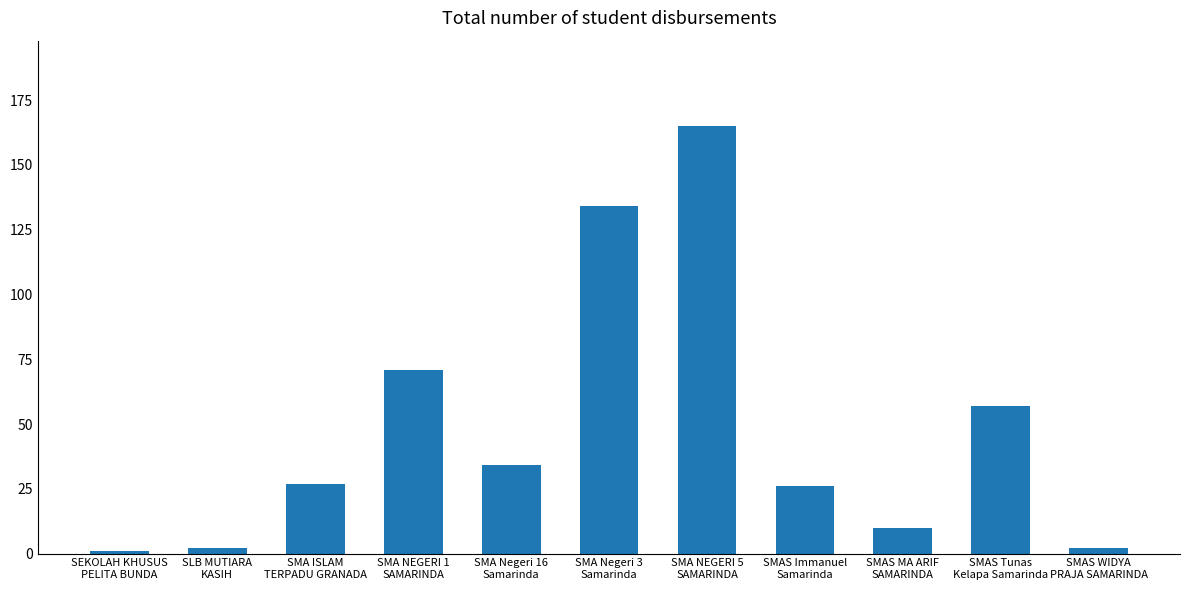

Which label corresponds to the largest value in the chart?

SMA NEGERI 5
SAMARINDA